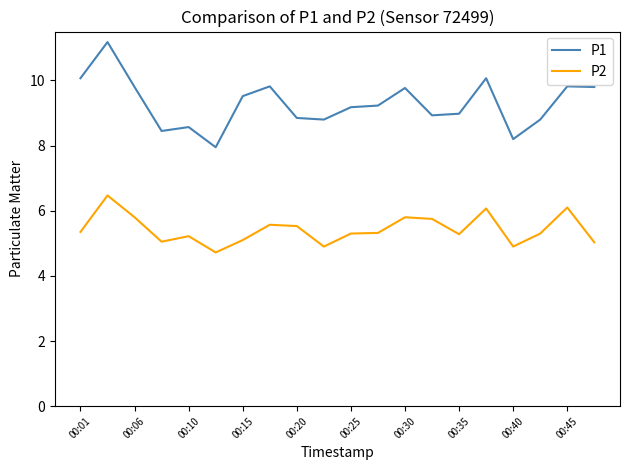

True or false: P1 and P2 intersect in this chart.

False